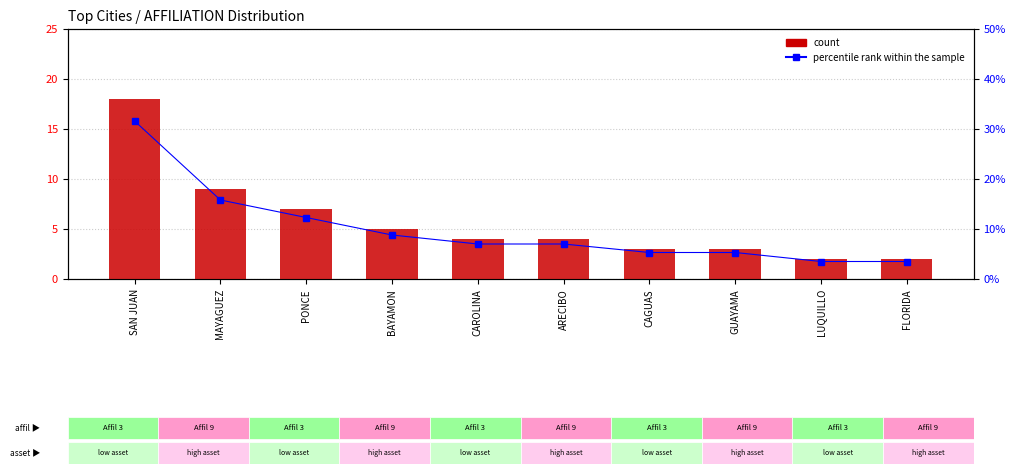

Which series has the largest range (max minus min)?

percentile rank within the sample